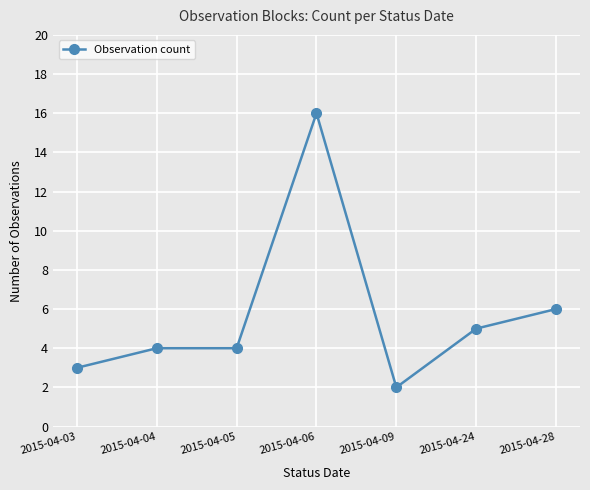

What is the difference between the maximum and minimum values?

14